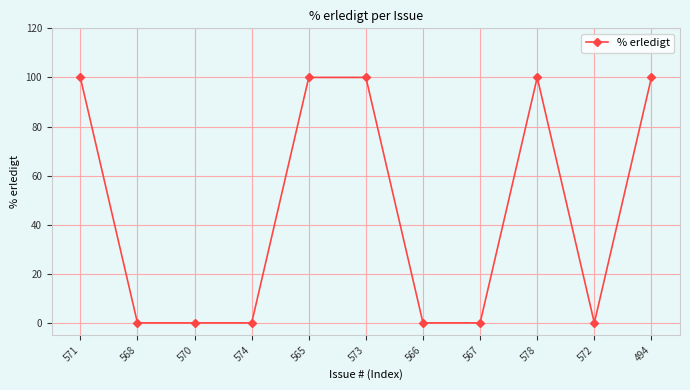

What is the maximum value shown in the chart?

100